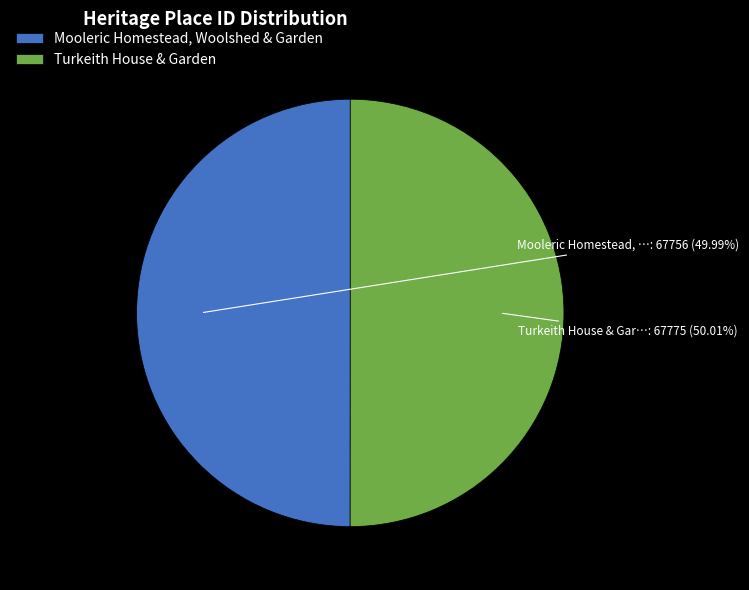

Rank the categories by value from lowest to highest.

Mooleric Homestead, Woolshed & Garden, Turkeith House & Garden